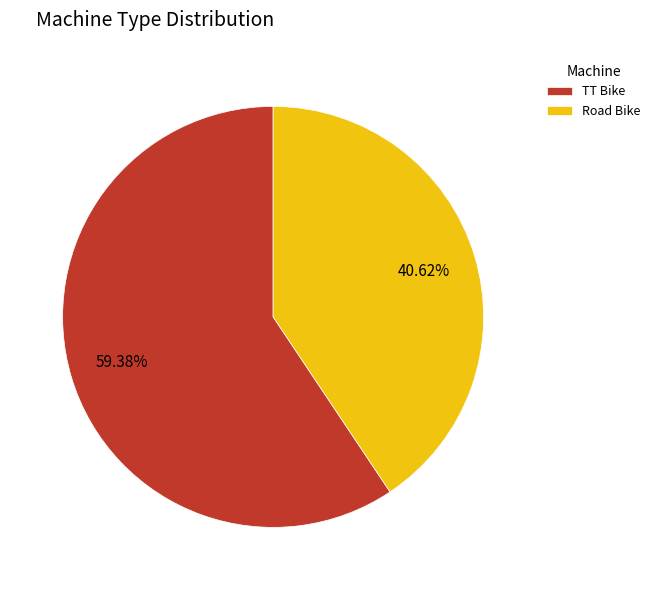

What is the majority slice?

TT Bike